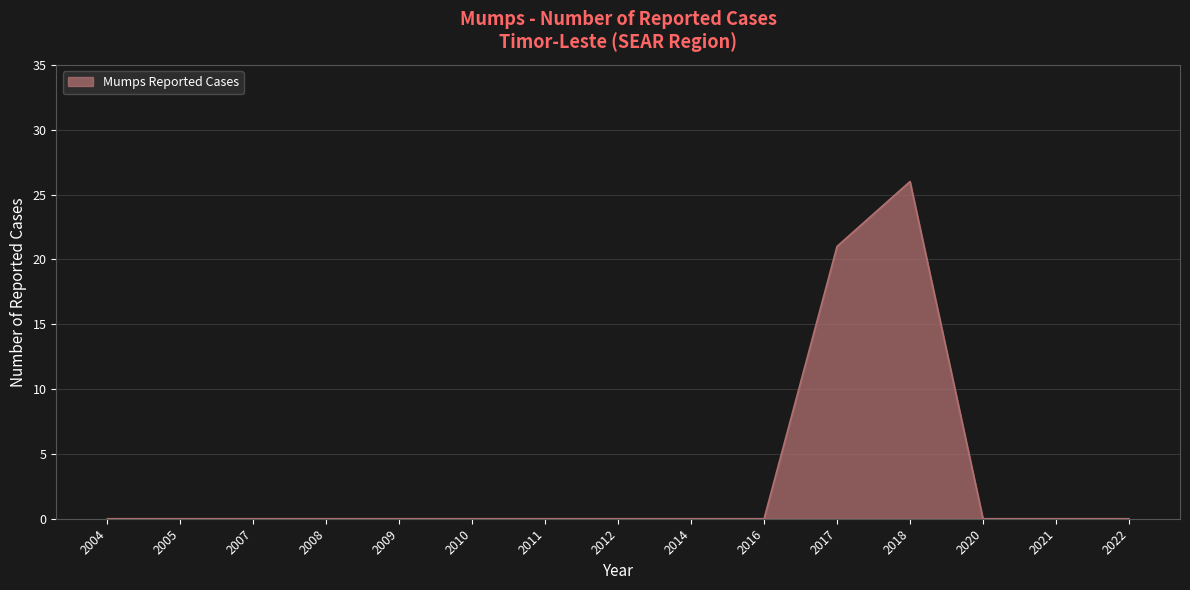

Reading left to right, list all the values displayed in this chart.

0	0	0	0	0	0	0	0	0	0	21	26	0	0	0